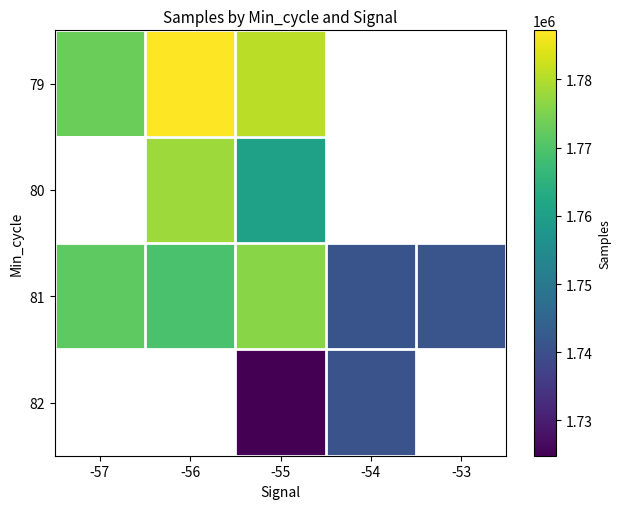

Where does the 81 series first go above 1769352?

-57